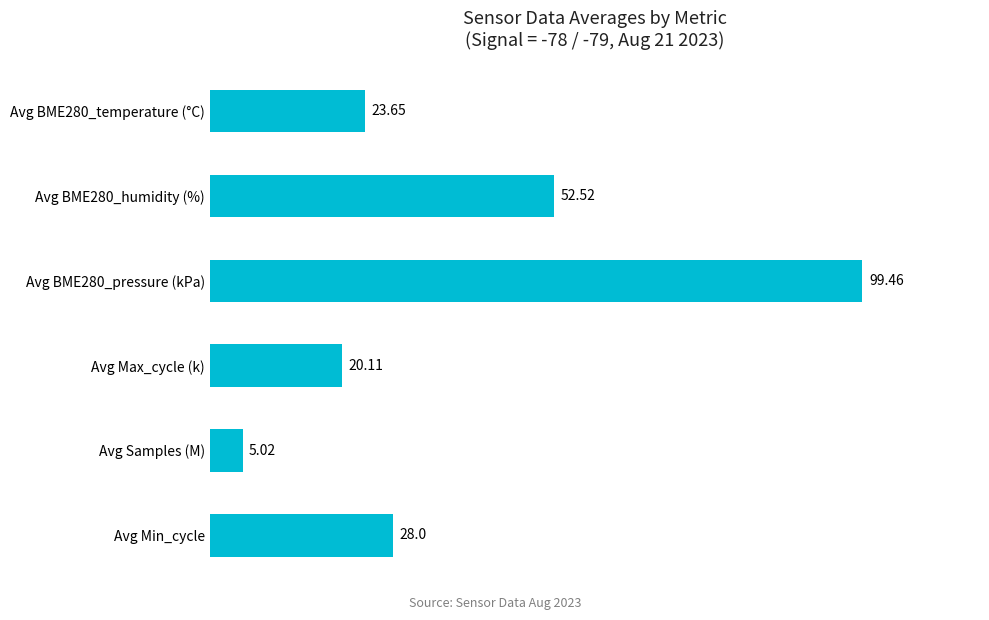

Between Avg Max_cycle (k) and Avg BME280_temperature (°C), which is larger?

Avg BME280_temperature (°C)